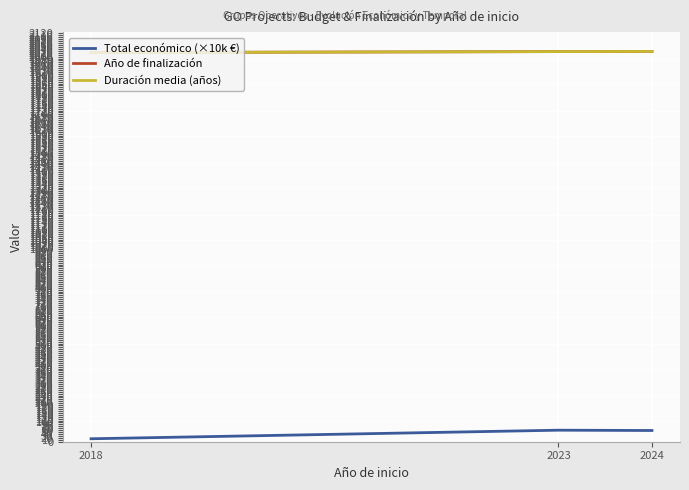

The value of Duración media (años) at 2023 is 3619.5. True or false?

False